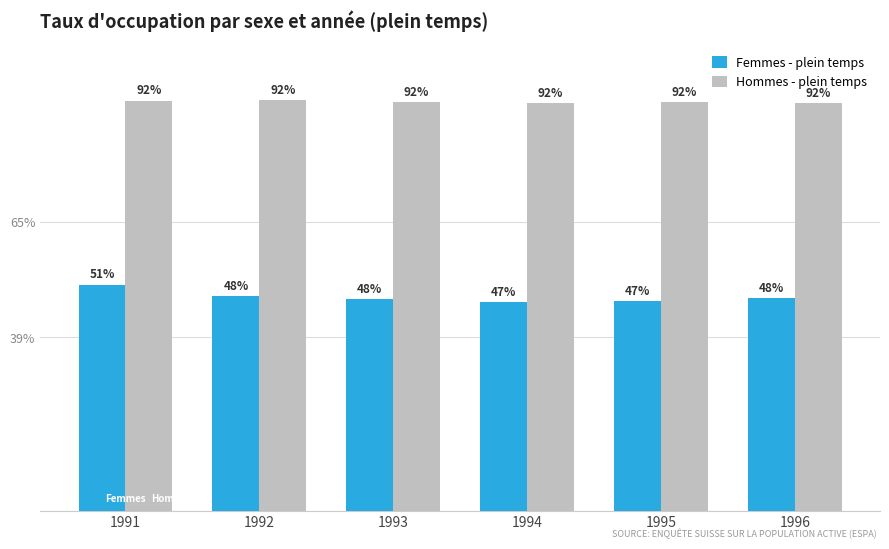

How many groups of bars are there?

6